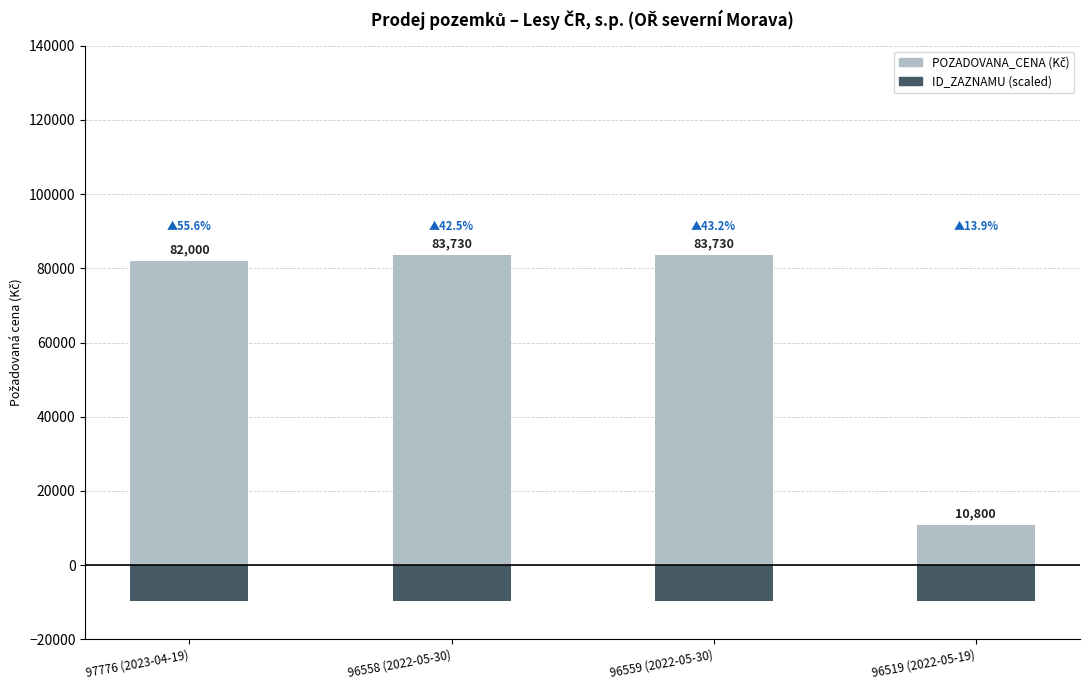

Reading left to right, extract all data points from this chart.

POZADOVANA_CENA (Kč): 97776 (2023-04-19)=82000.0	96558 (2022-05-30)=83730.0	96559 (2022-05-30)=83730.0	96519 (2022-05-19)=10800.0
ID_ZAZNAMU (scaled): 97776 (2023-04-19)=-9777.6	96558 (2022-05-30)=-9655.8	96559 (2022-05-30)=-9655.9	96519 (2022-05-19)=-9651.9